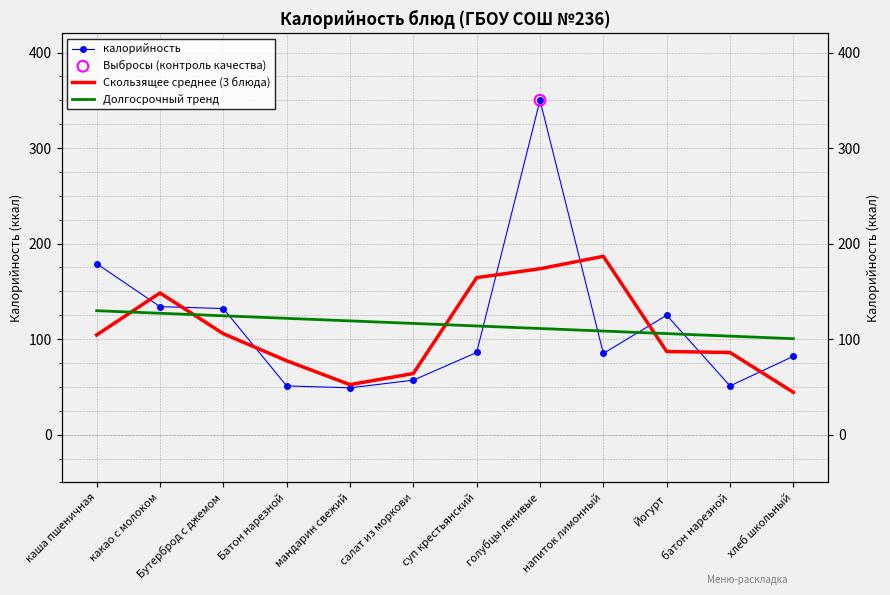

Which series reaches the minimum Y coordinate?

Скользящее среднее (3 блюда)